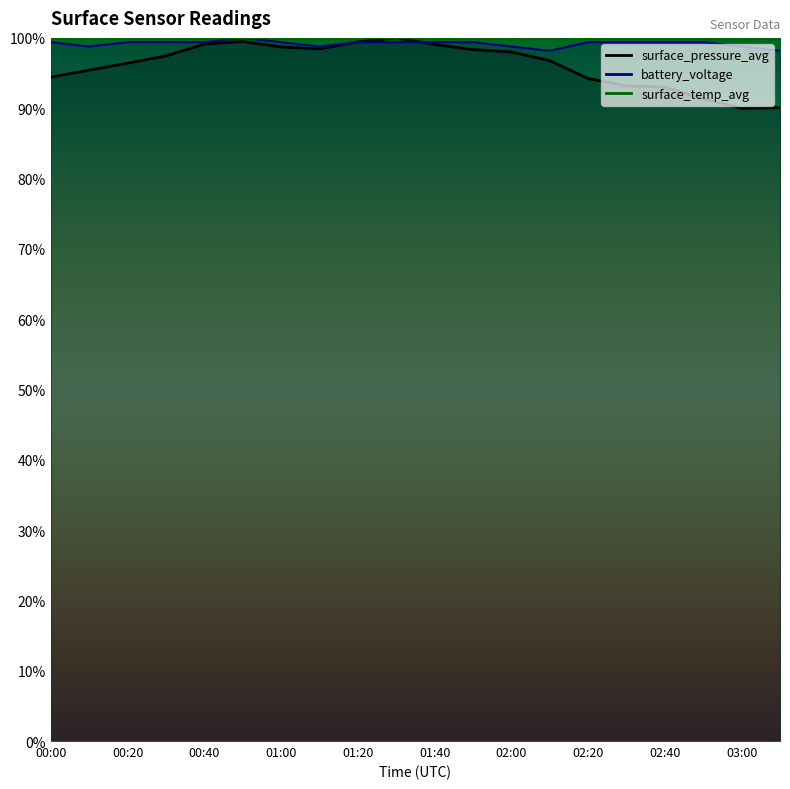

What is the value of the surface_pressure_avg point at the 1st from the left?

94.4